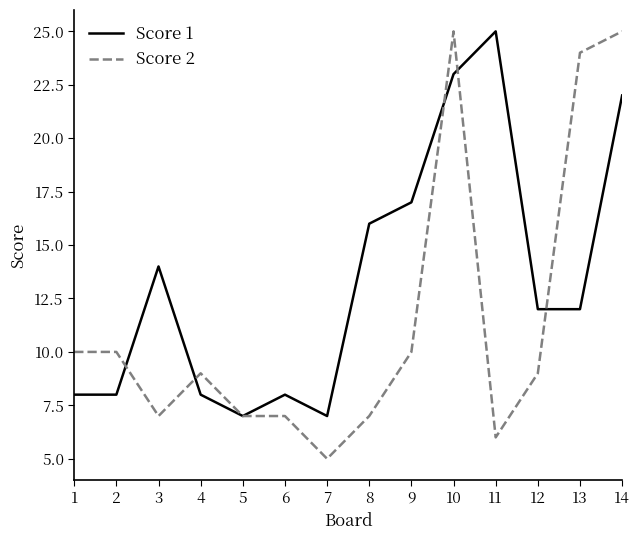

Is this an area chart (filled region under the line)?

No